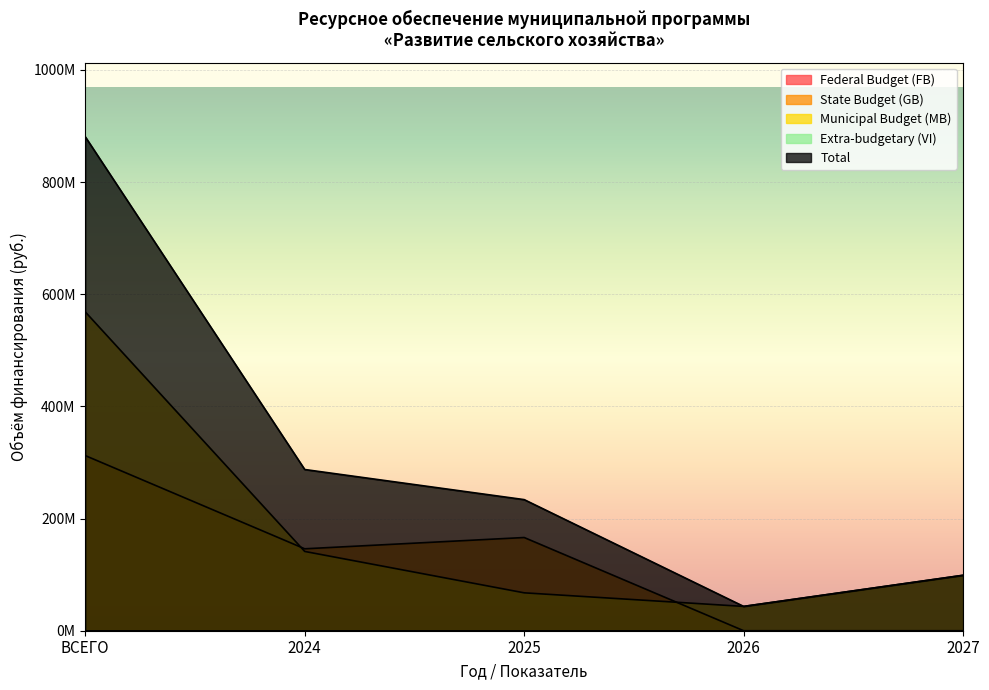

At which category is the sum across all series the highest?

ВСЕГО